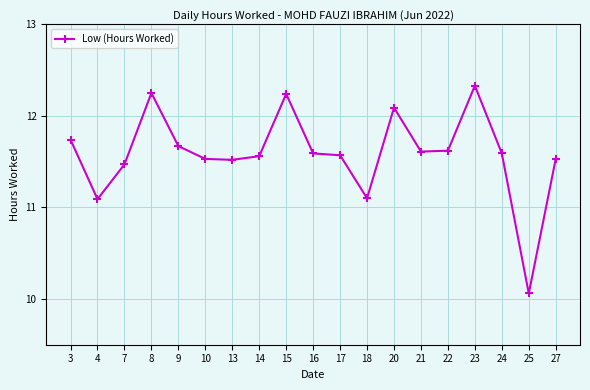

Which has a higher value, 9 or 27?

9